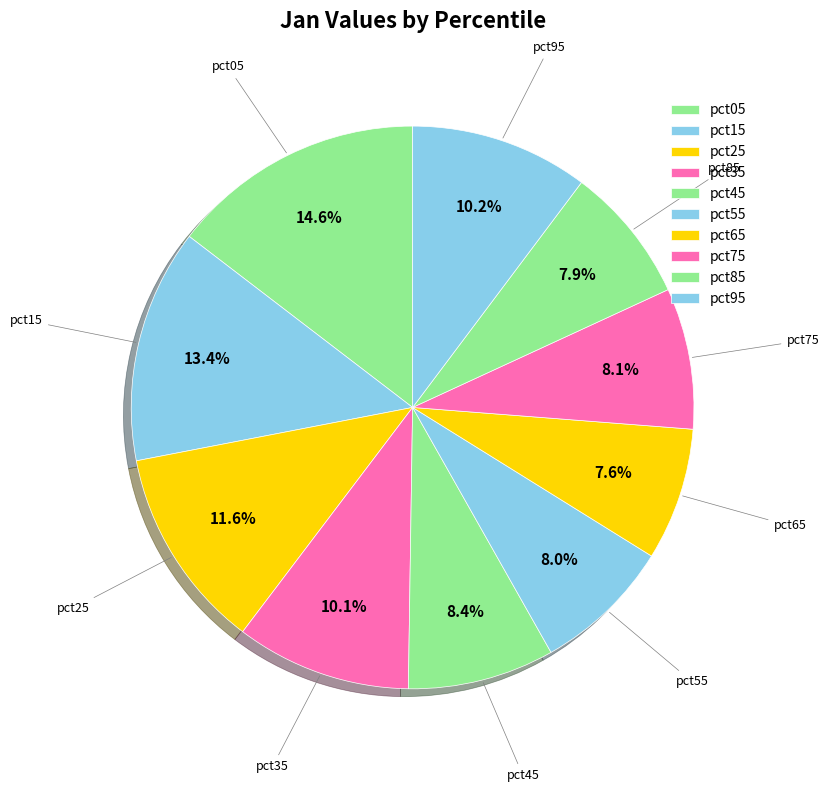

Which category has the biggest portion of the pie?

pct05